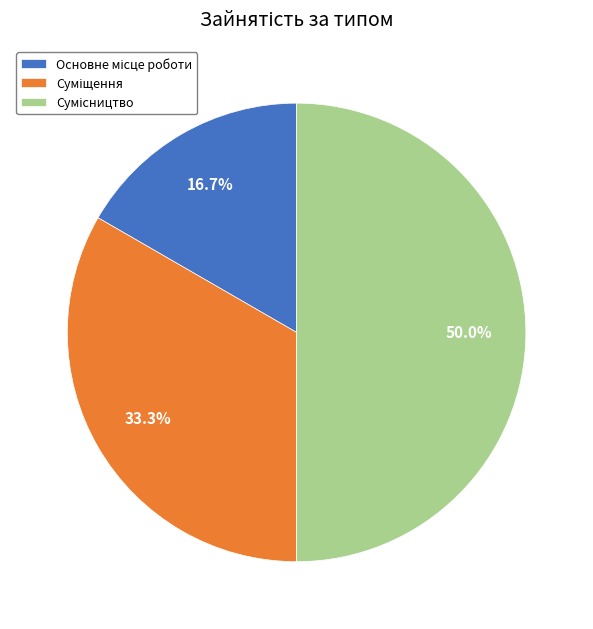

Which has a higher value, Основне місце роботи or Суміщення?

Суміщення